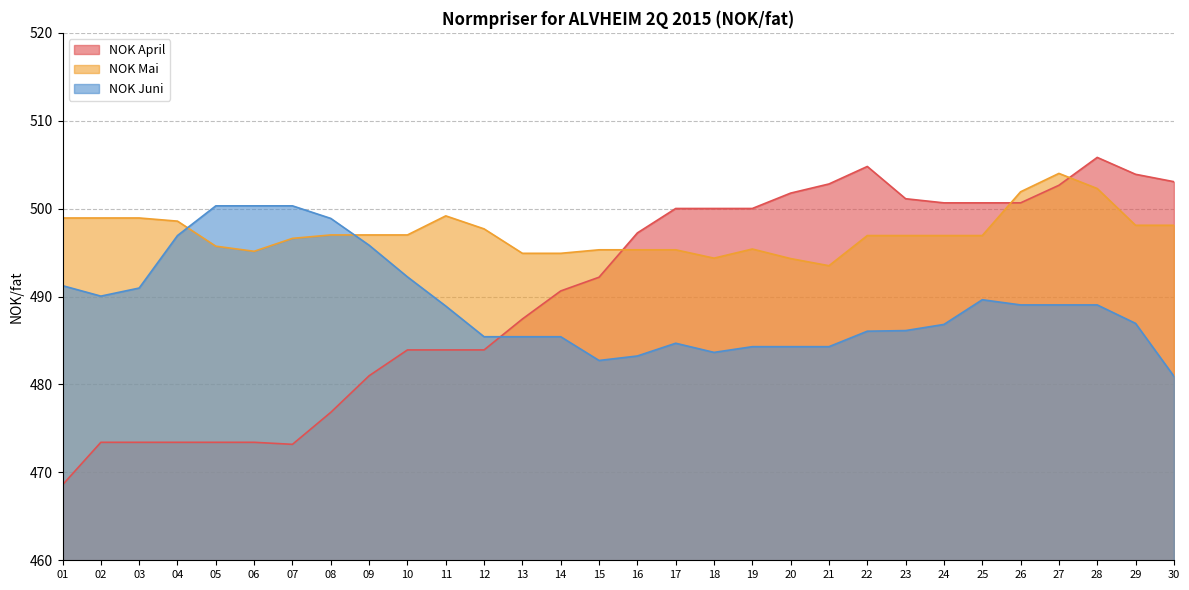

Rank the series by their maximum value, from highest to lowest.

NOK April, NOK Mai, NOK Juni